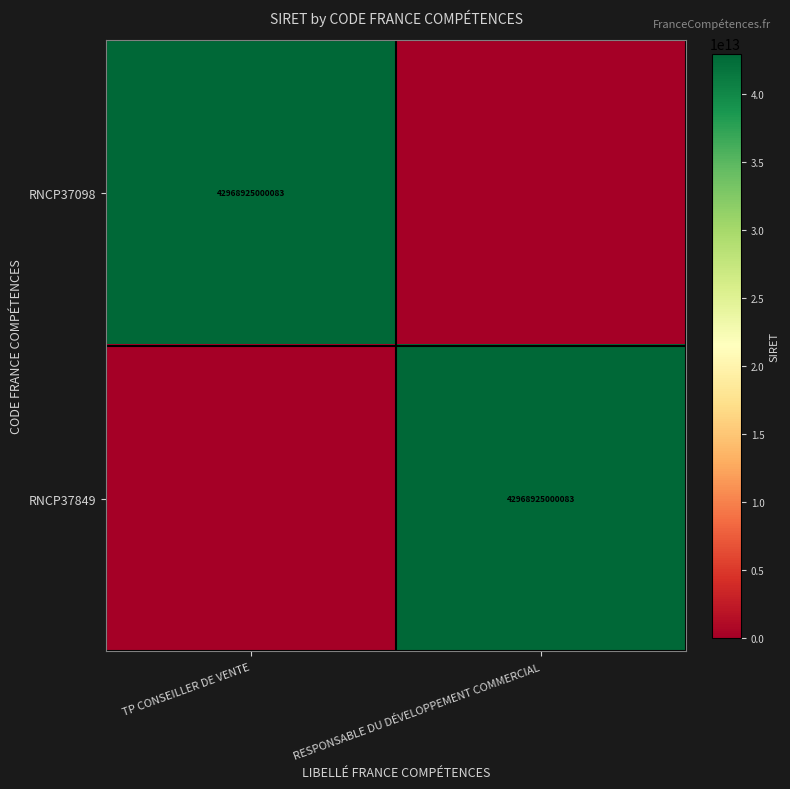

True or false: RNCP37849 has a value of 42968925000083 at RESPONSABLE DU DÉVELOPPEMENT COMMERCIAL.

True